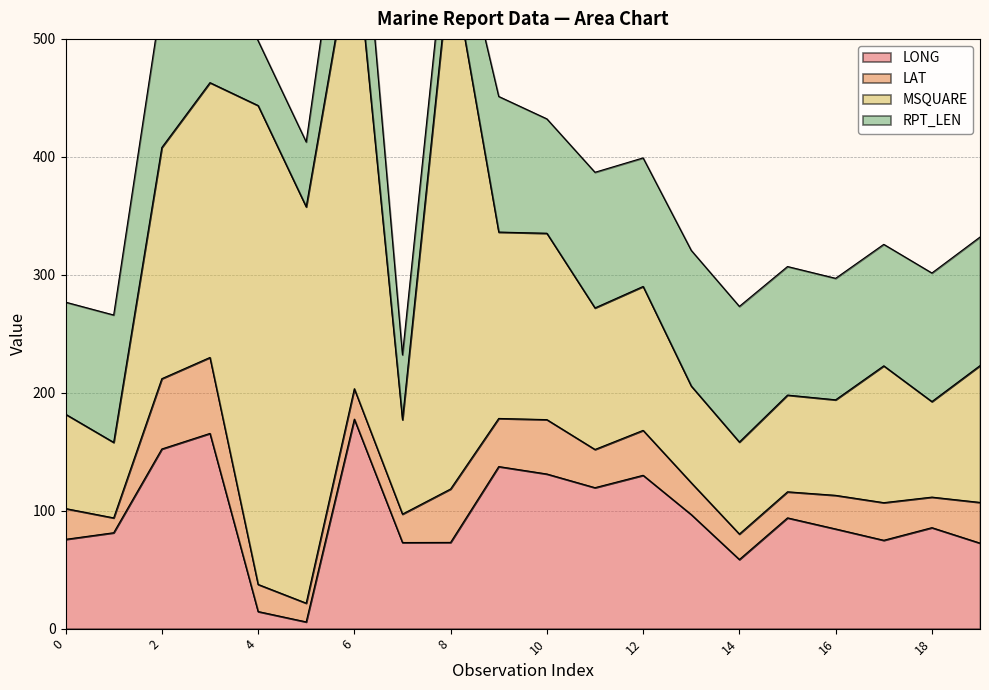

At which category does the chart reach its minimum across all series?

5